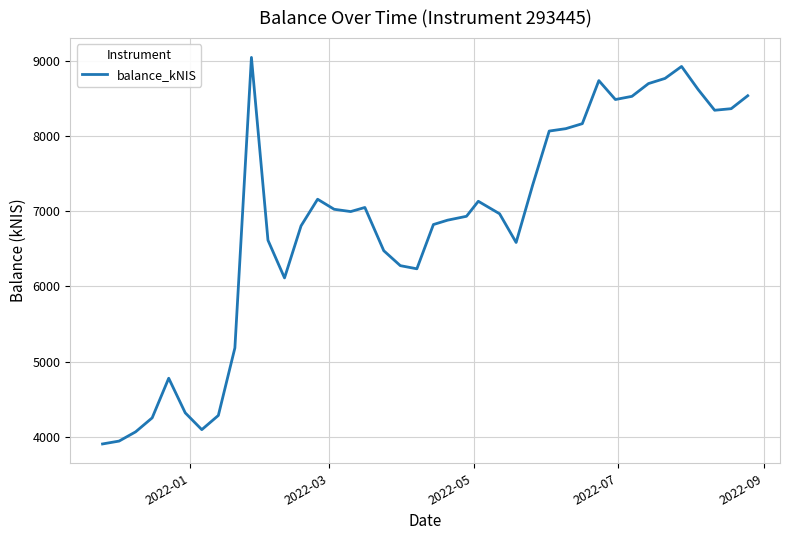

Is this an area chart (filled region under the line)?

No